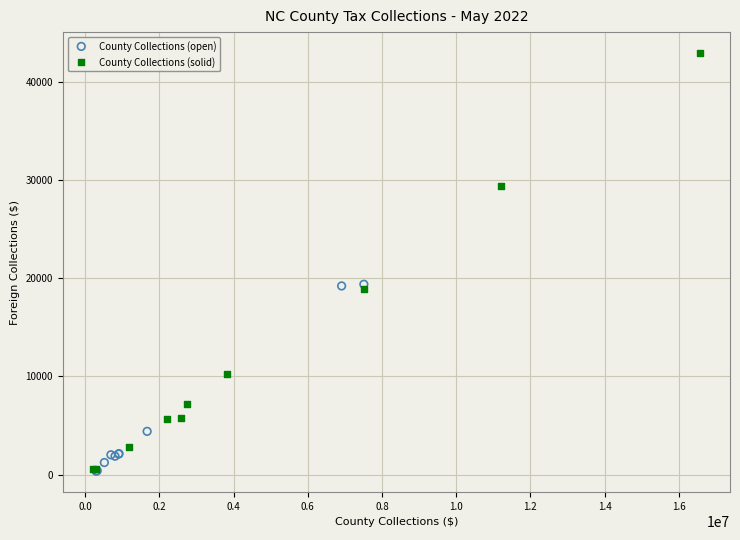

Which series has the widest spread of Y values?

County Collections (solid)